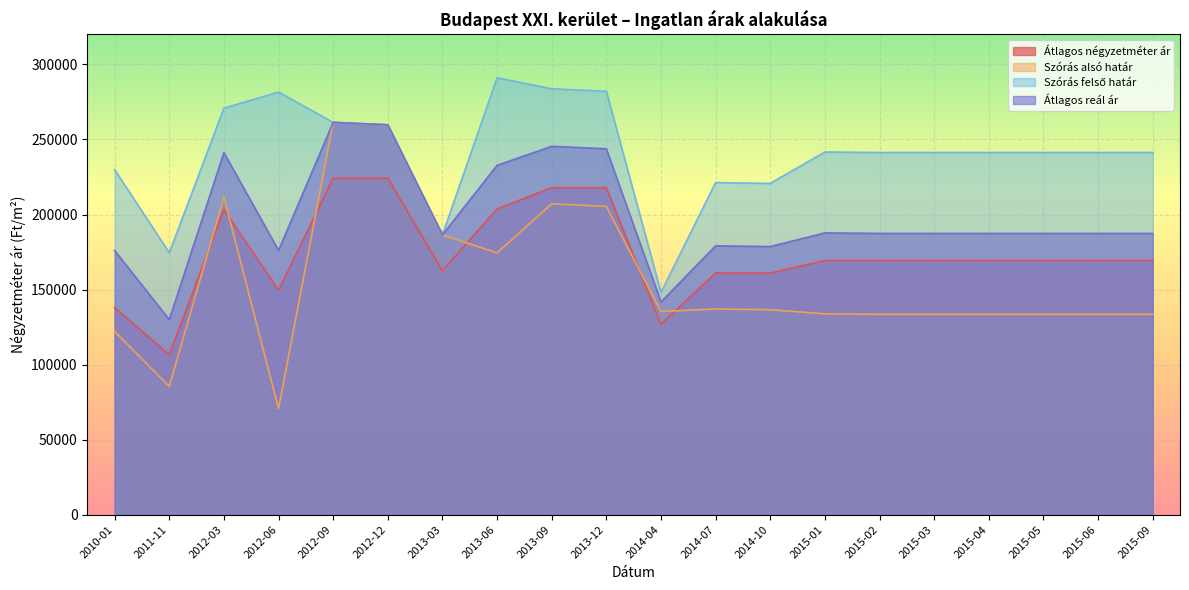

True or false: Átlagos reál ár has more than 1 interior local peaks.

True